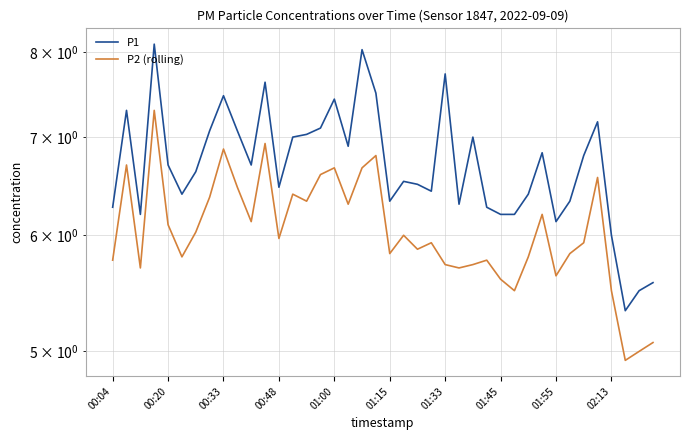

True or false: P1 has a value of 3.5 at 00:04.

False